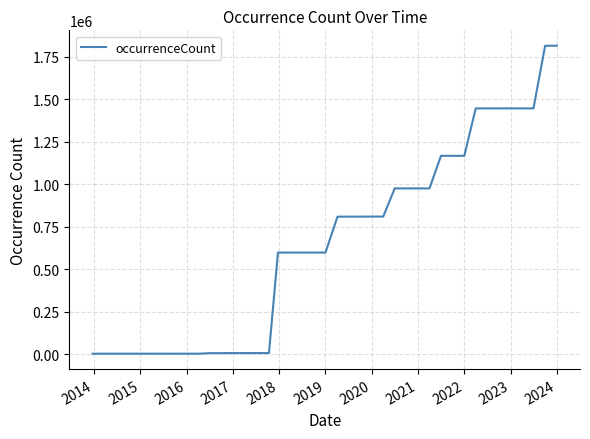

What is the difference between the maximum and minimum values?

1812382